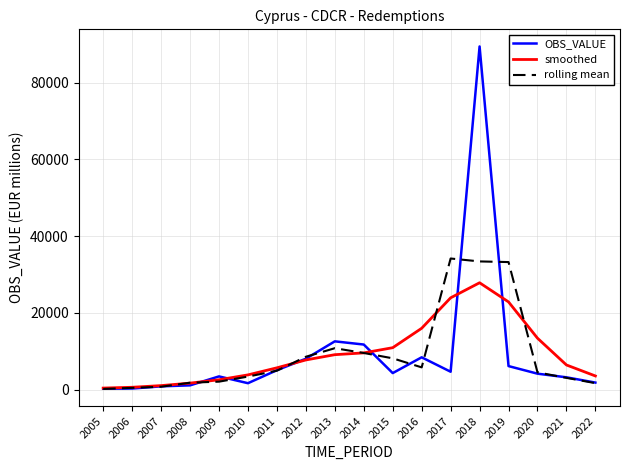

How many series are shown in this chart?

3